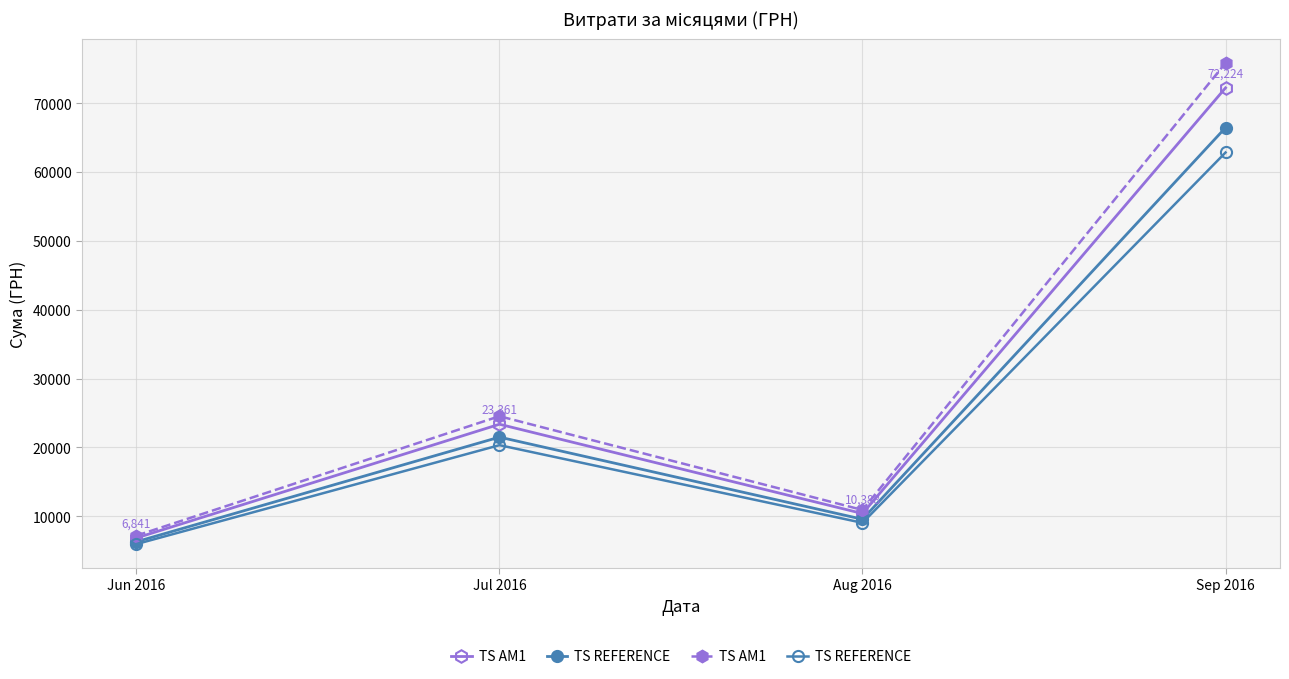

True or false: TS AM1 has a value of 120029.1 at Sep 2016.

False